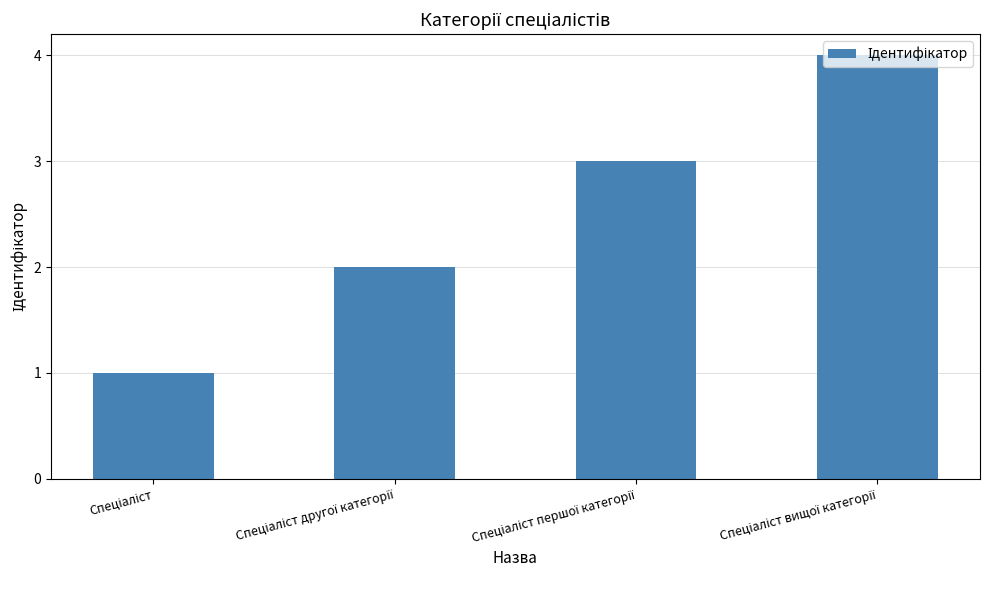

How many categories are shown in the chart?

4